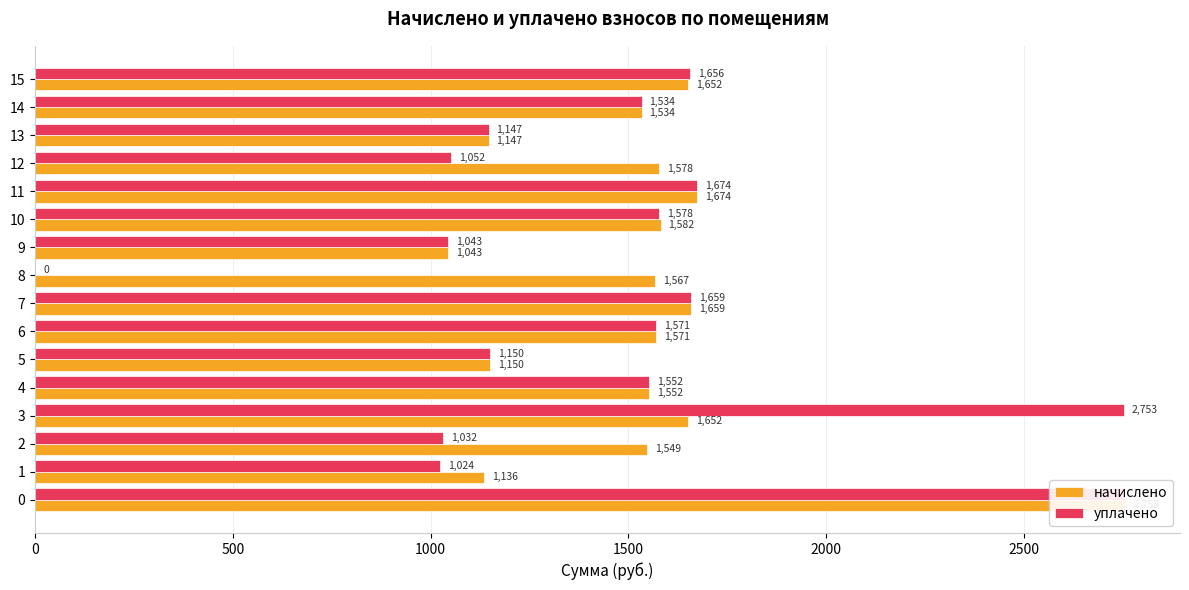

How many bars are there in each group?

2